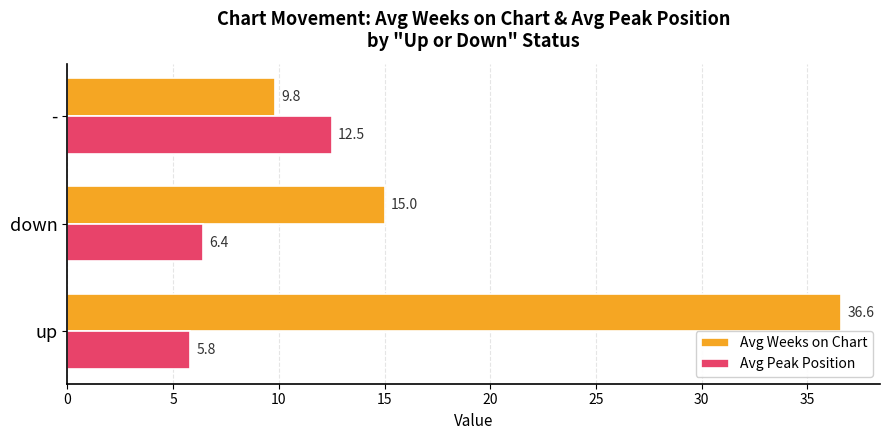

Which series has the largest range (max minus min)?

Avg Weeks on Chart